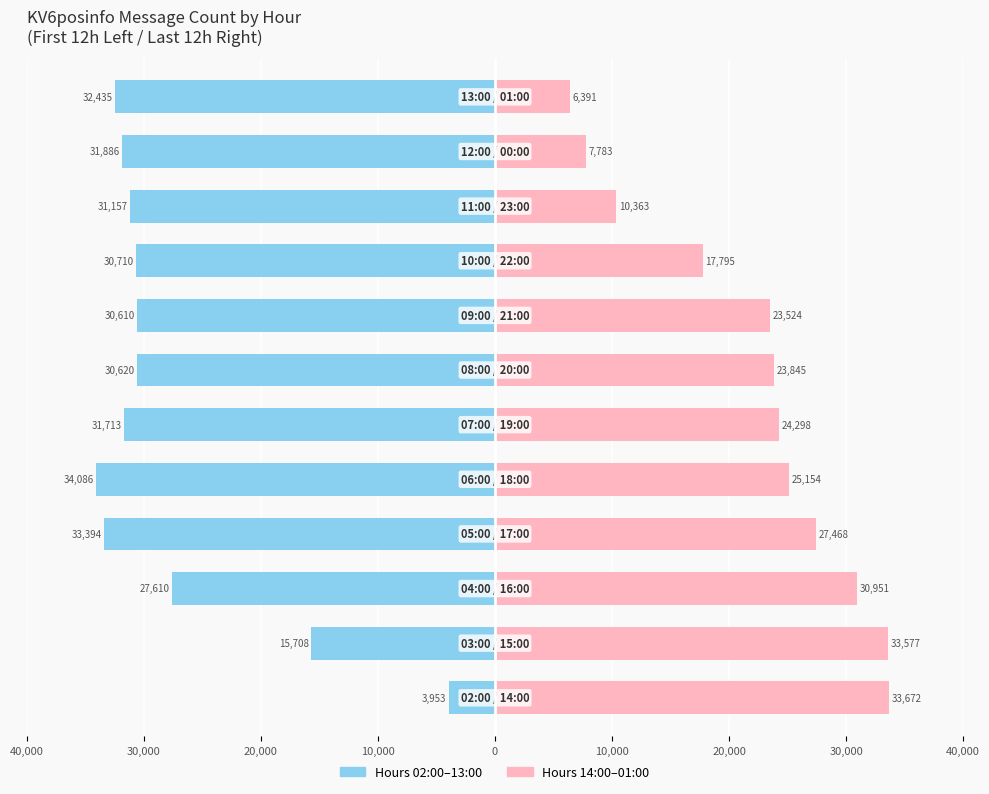

How many values in the First 12h series are below -30710?

6